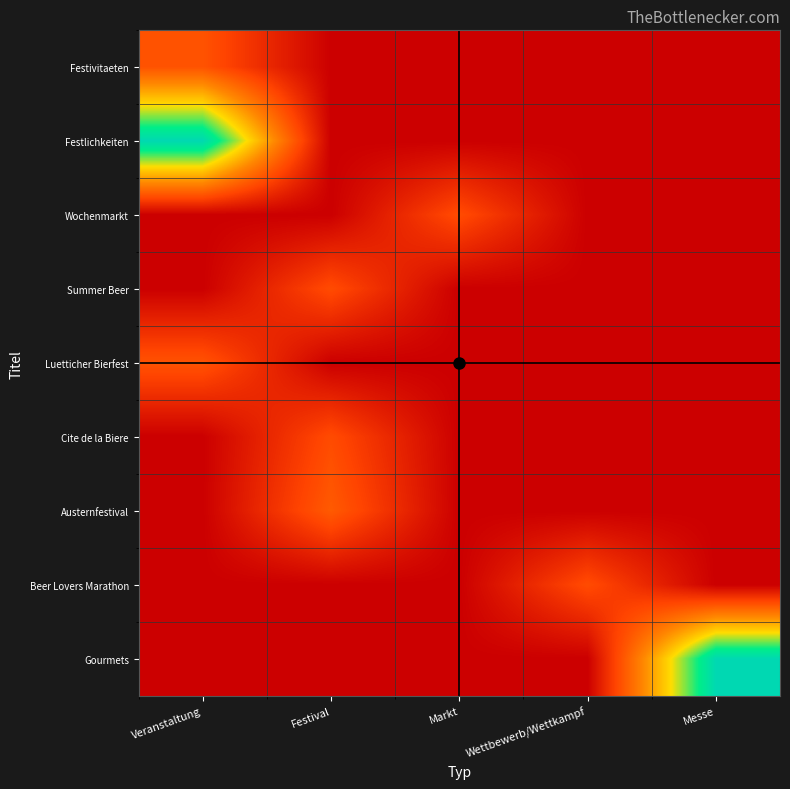

Which series has the largest total across all categories?

Festlichkeiten